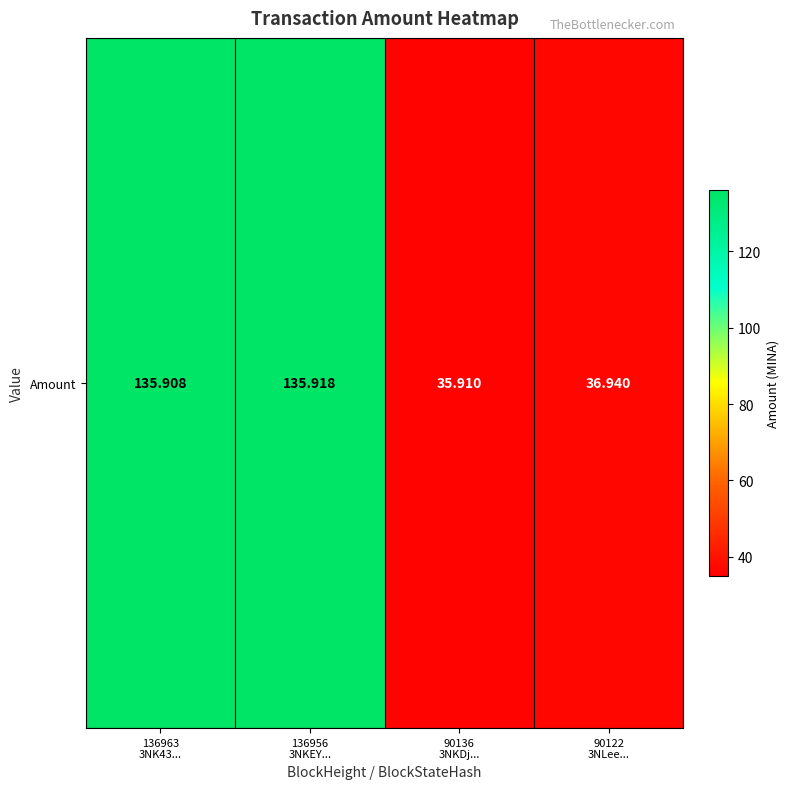

Rank the categories by value from lowest to highest.

90136
3NKDj..., 90122
3NLee..., 136963
3NK43..., 136956
3NKEY...